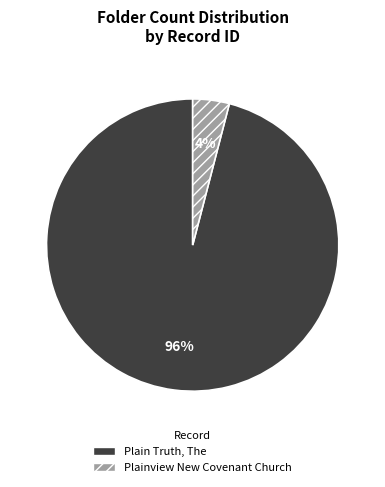

Is it true that Plain Truth, The is 96% of the pie?

True